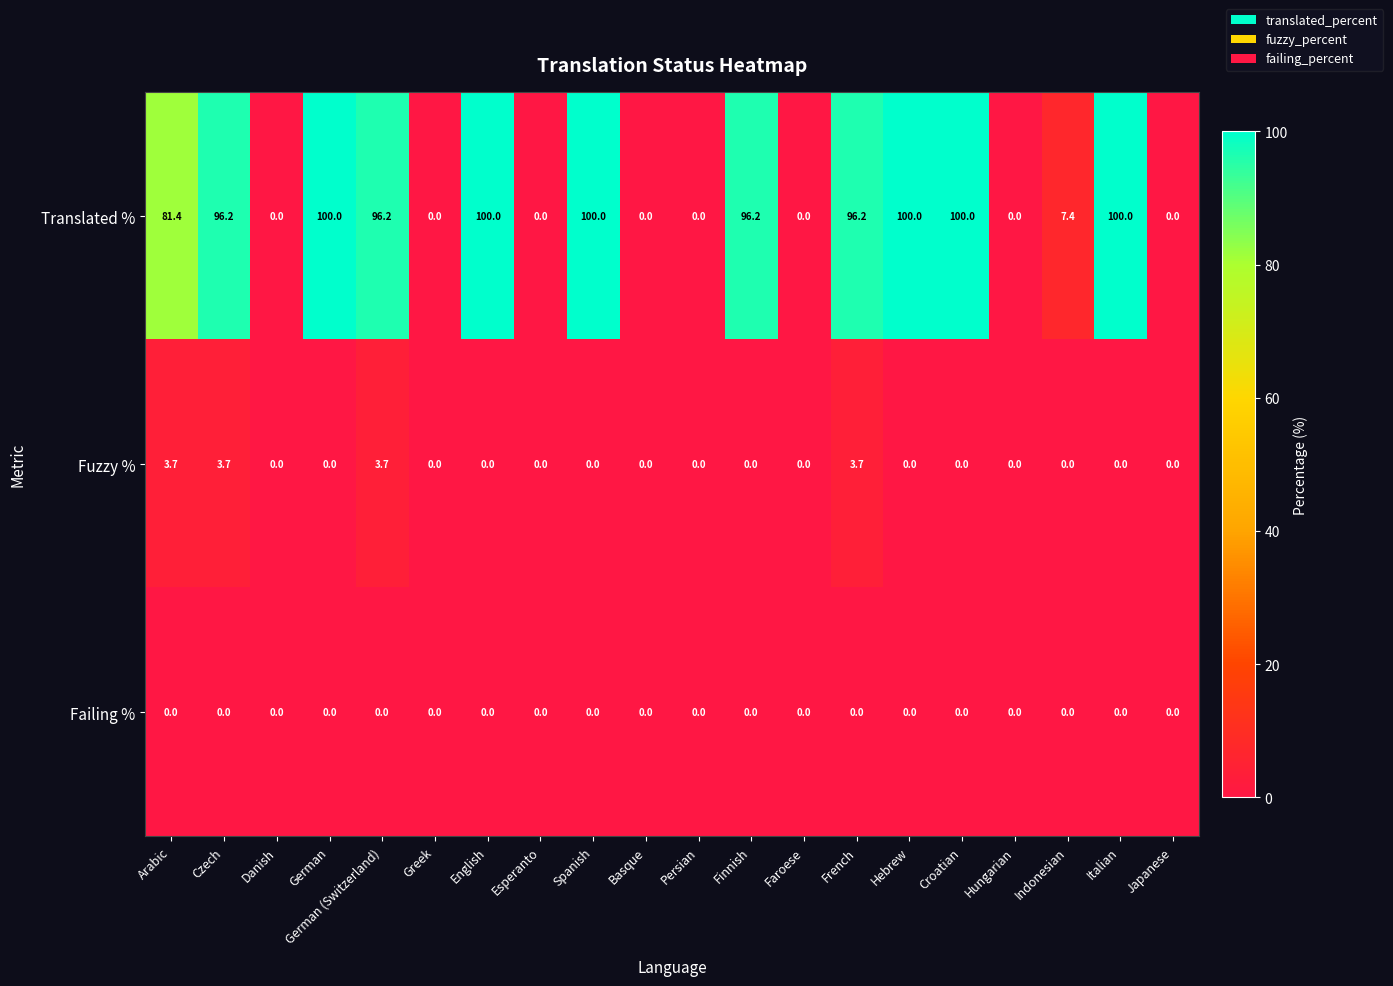

Count the Fuzzy % values in the range 0 to 1.

16